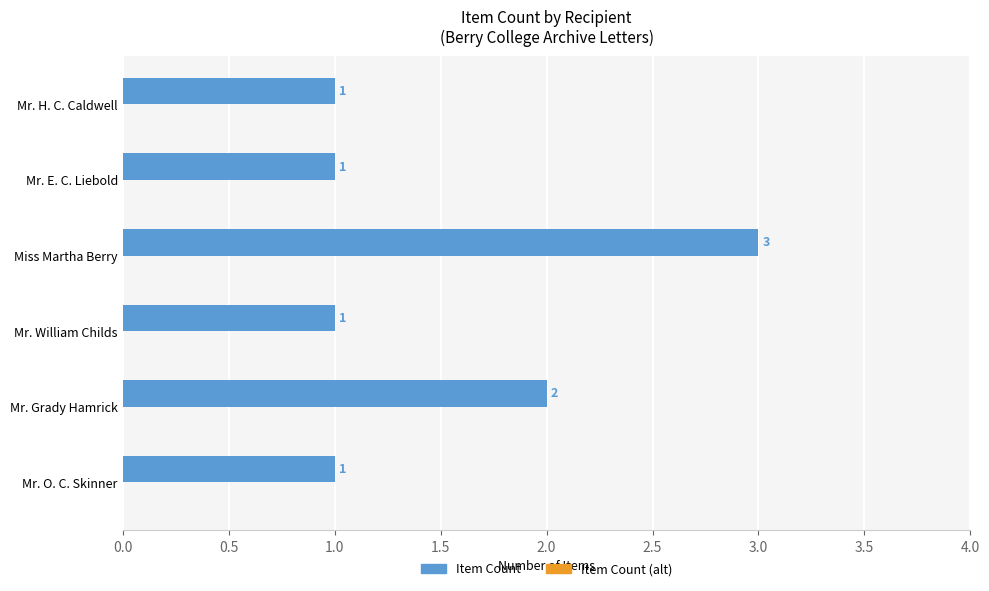

Approximately how many times larger is the value at Mr. E. C. Liebold compared to Miss Martha Berry?

0.3